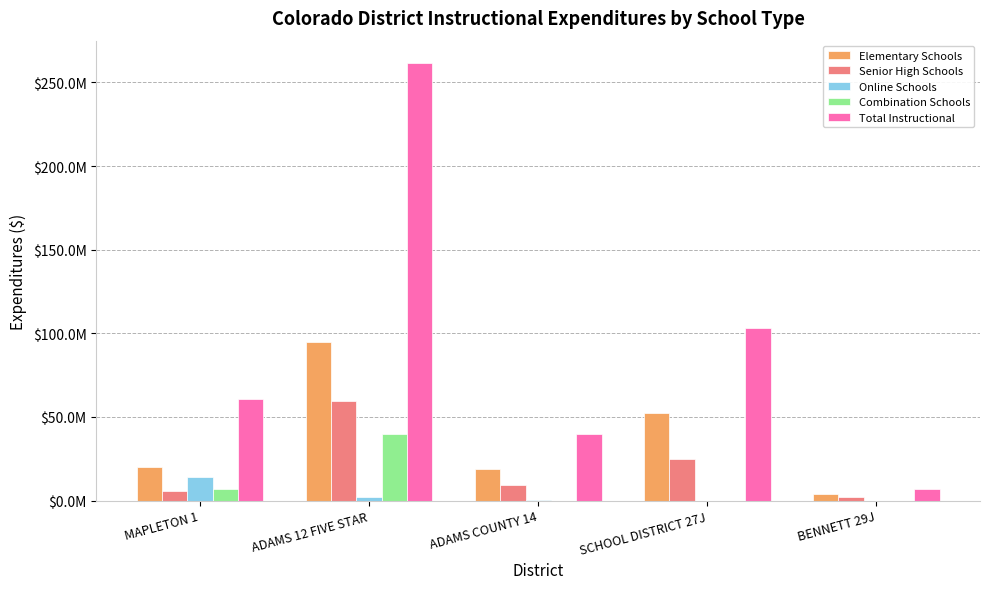

Which series has the widest spread of values?

Total Instructional